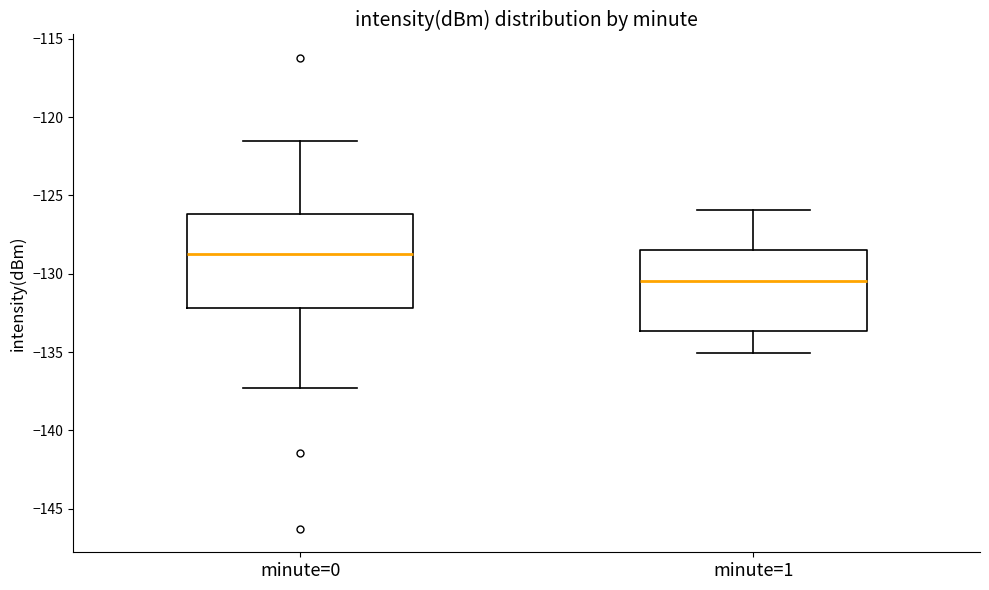

Where is the upper edge of the box for minute=1 on the y-axis? The values are not printed on the chart, so give them approximately, as read against the axis.

-128.5